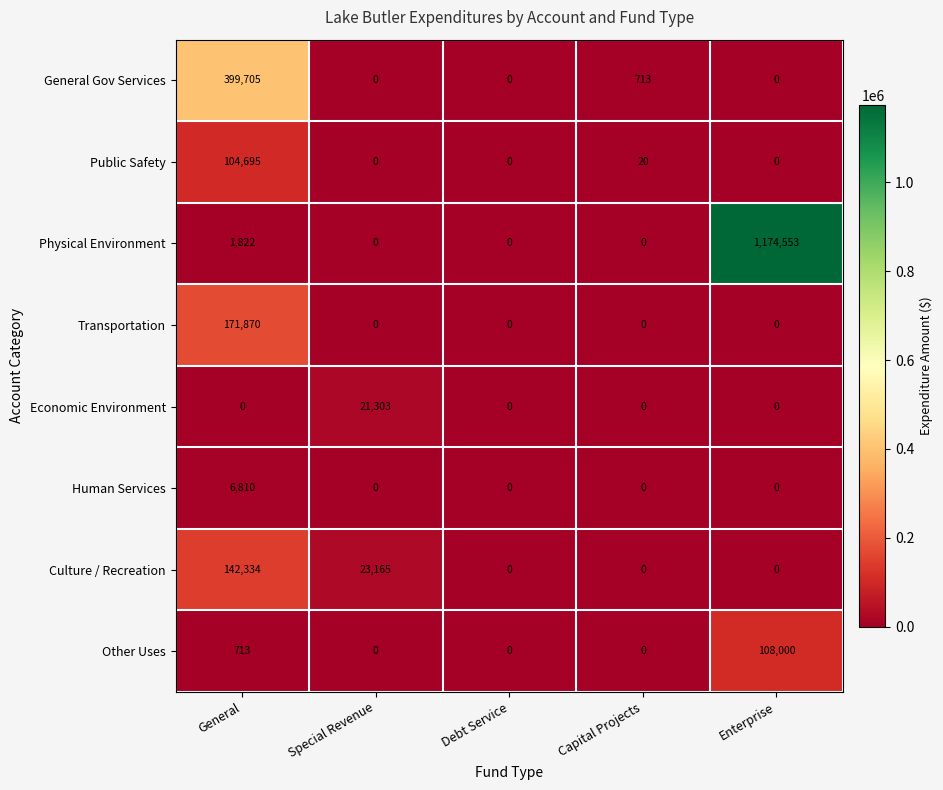

The value of Economic Environment at Capital Projects is -11595. True or false?

False